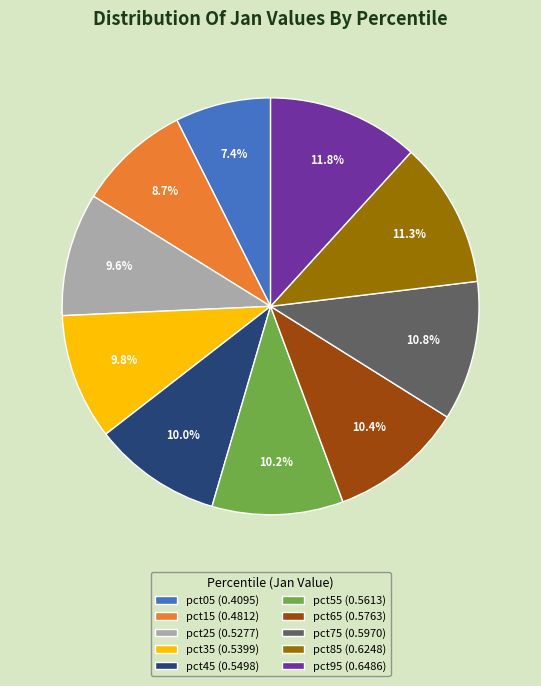

To the nearest percent, what is the difference between the largest and smallest slice percentages?

4%